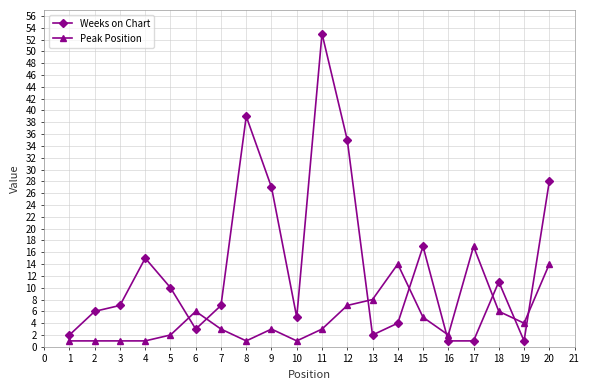

Between 7 and 16, which series saw the biggest shift?

Weeks on Chart